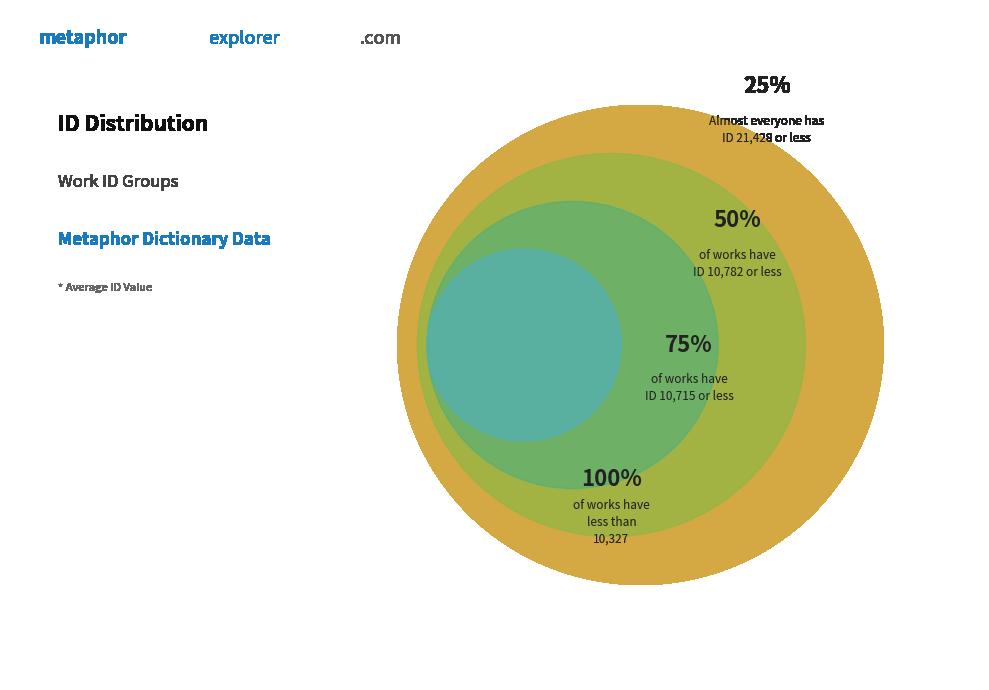

Does any single category account for the majority?

No